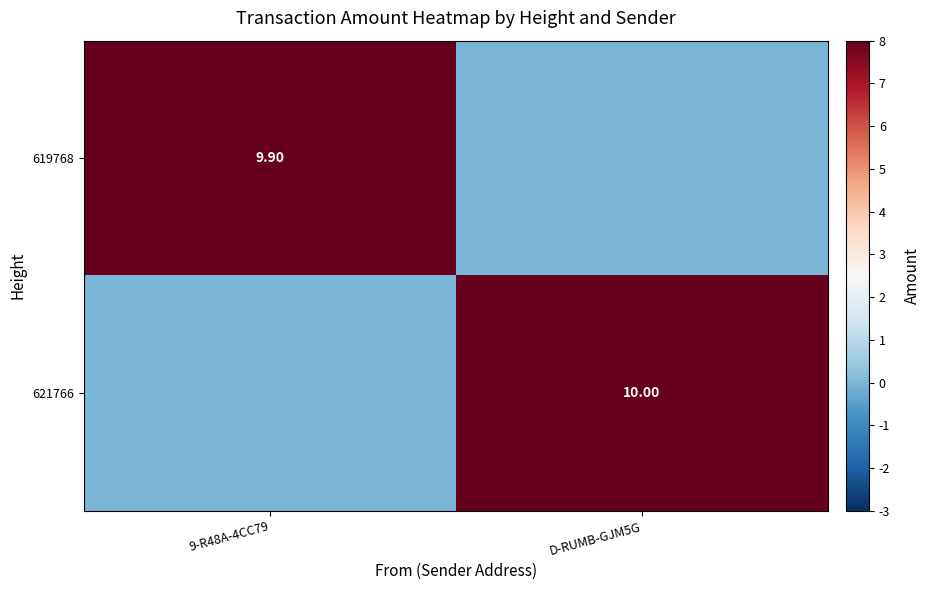

Is the value of 619768 at 9-R48A-4CC79 greater than the value of 621766 at D-RUMB-GJM5G?

No